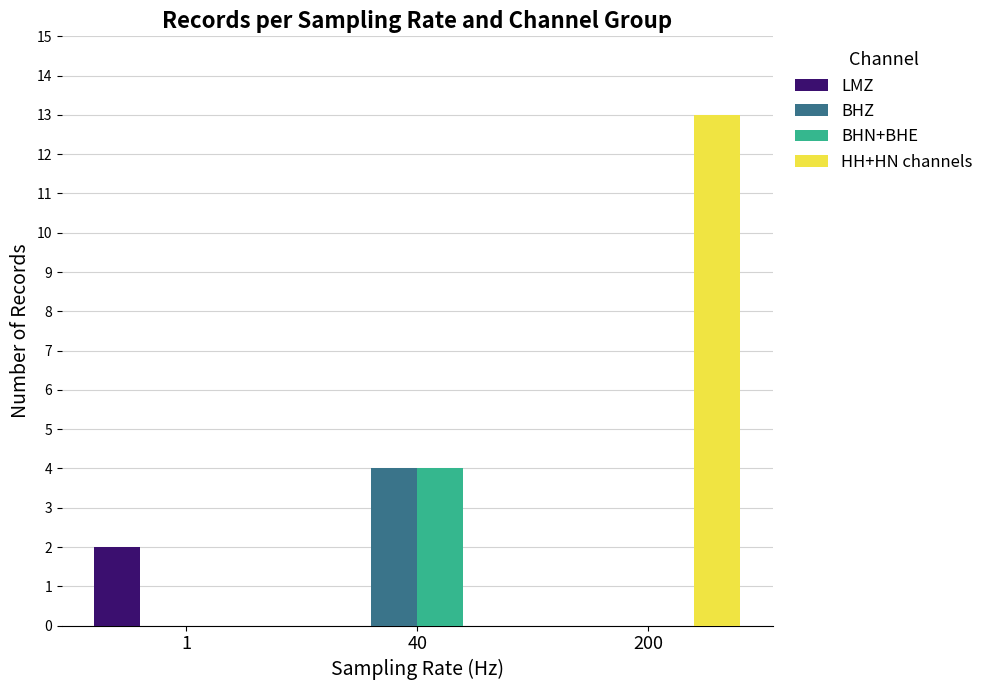

Reading right to left, list all the values displayed in this chart.

LMZ: 0	0	2
BHZ: 0	4	0
BHN+BHE: 0	4	0
HH+HN channels: 13	0	0